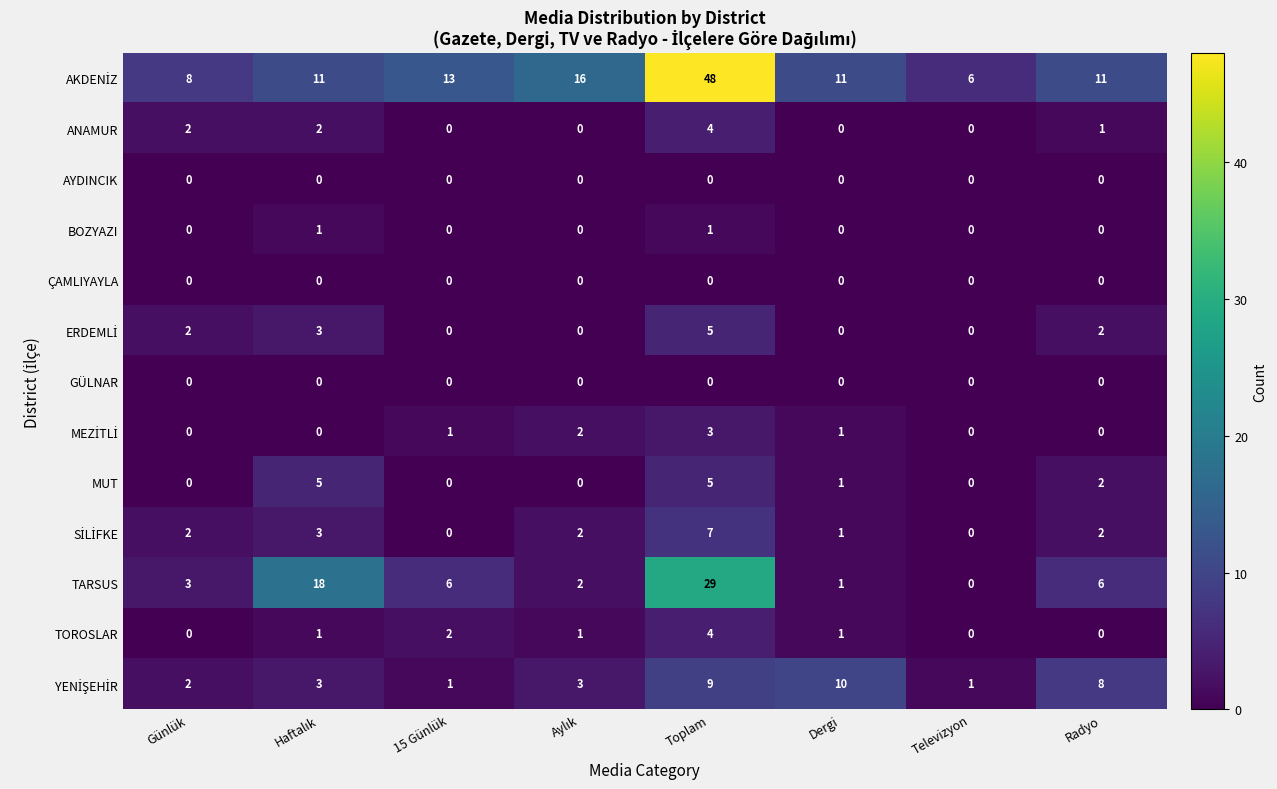

What is the maximum value shown in the chart?

48